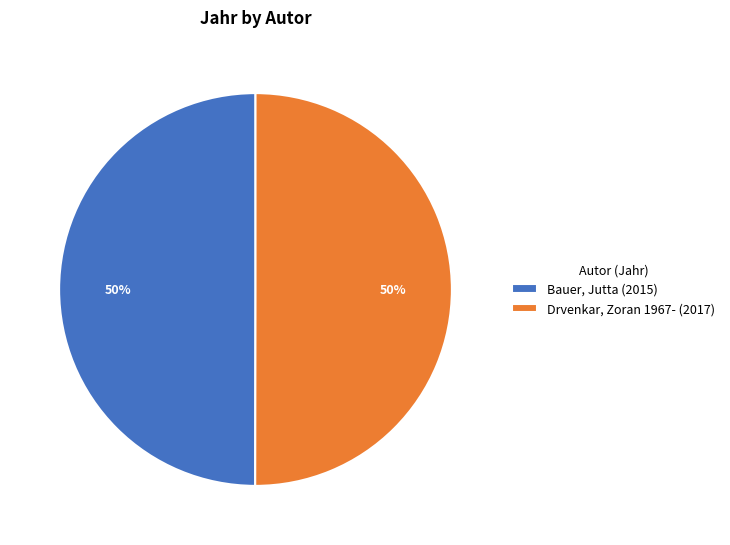

What is the ratio of the value at Drvenkar, Zoran 1967- (2017) to the value at Bauer, Jutta (2015)?

1.0